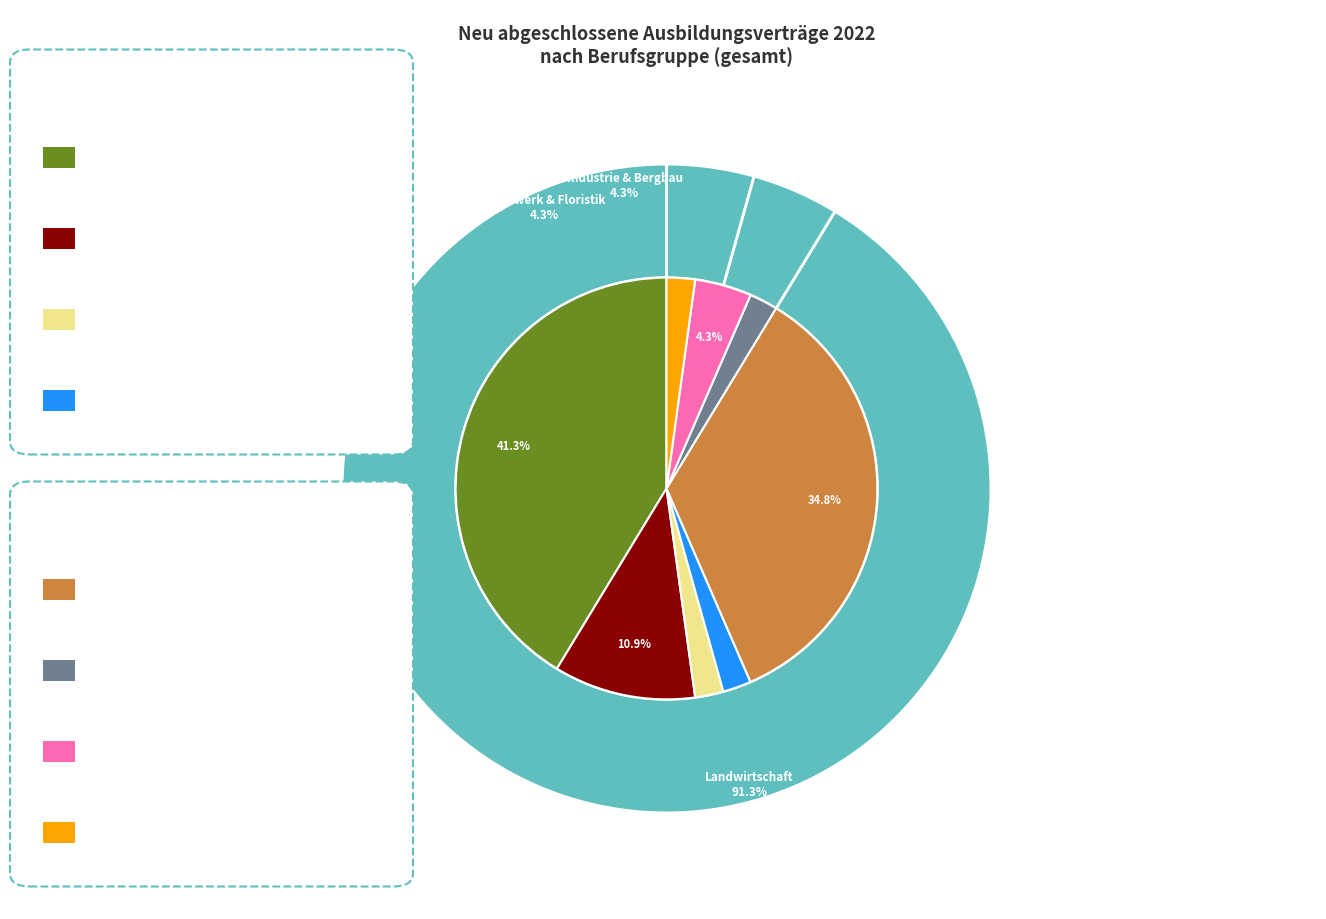

Rank the categories by value from lowest to highest.

Tierwirtschaft, Industrielle Glasherstellung, Berg-, Tagebau und Sprengtechnik, Weinbau, Fischwirtschaft, Tierpflege, Floristik, Forst- und Jagdwirtschaft, Naturstein- und Mineralaufbereitung, Pferdewirtschaft, Gartenbau, Landwirtschaft